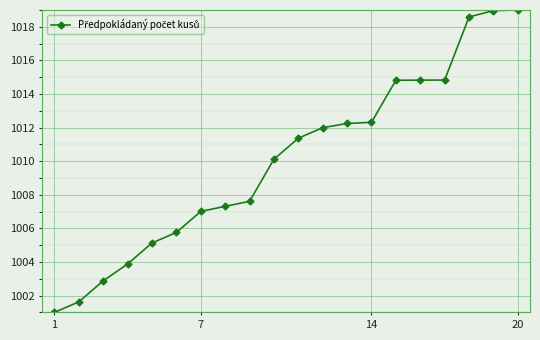

What is the greatest value displayed?

1019.0